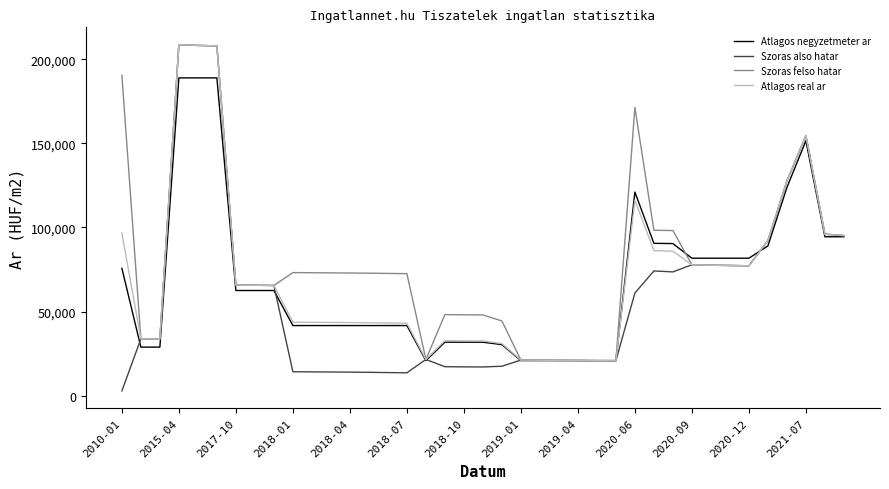

What is the maximum value shown in the chart?

208644